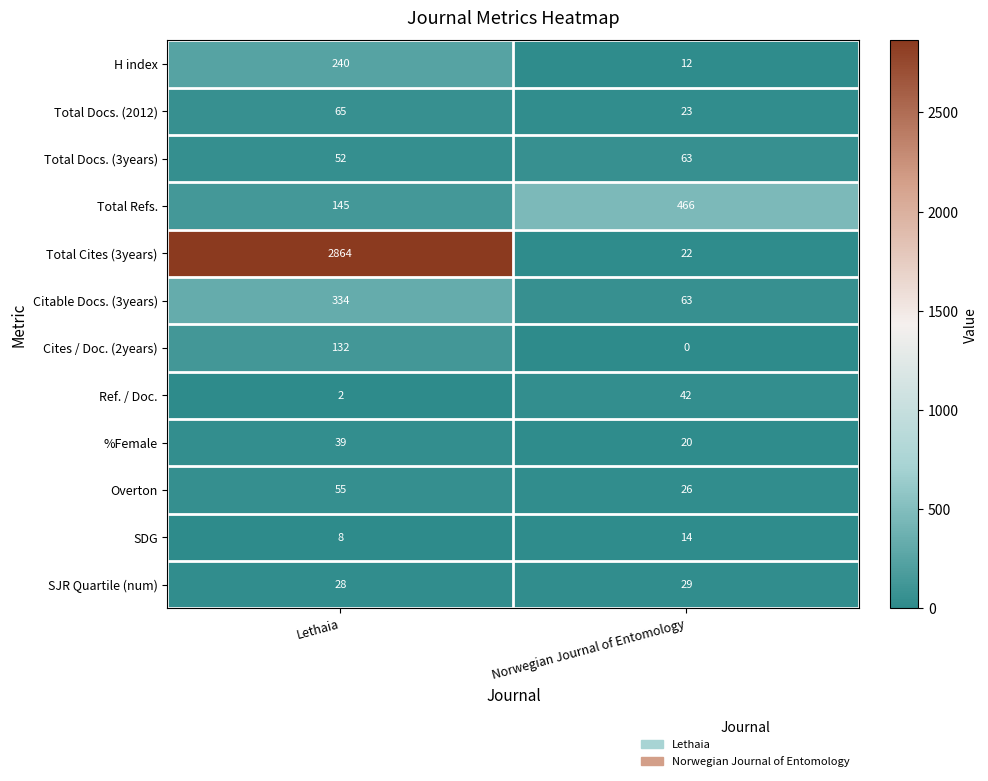

The Total Docs. (2012) series shows 30 at Lethaia. True or false?

False